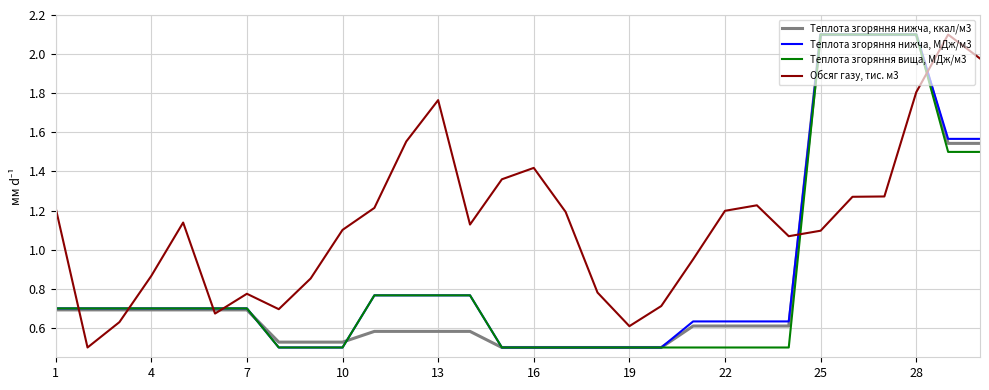

Which series has the largest total across all categories?

Обсяг газу, тис. м3